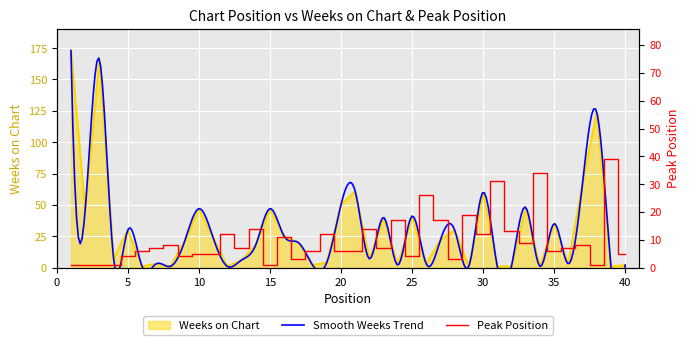

How many interior local peaks does the Weeks on Chart series have?

13